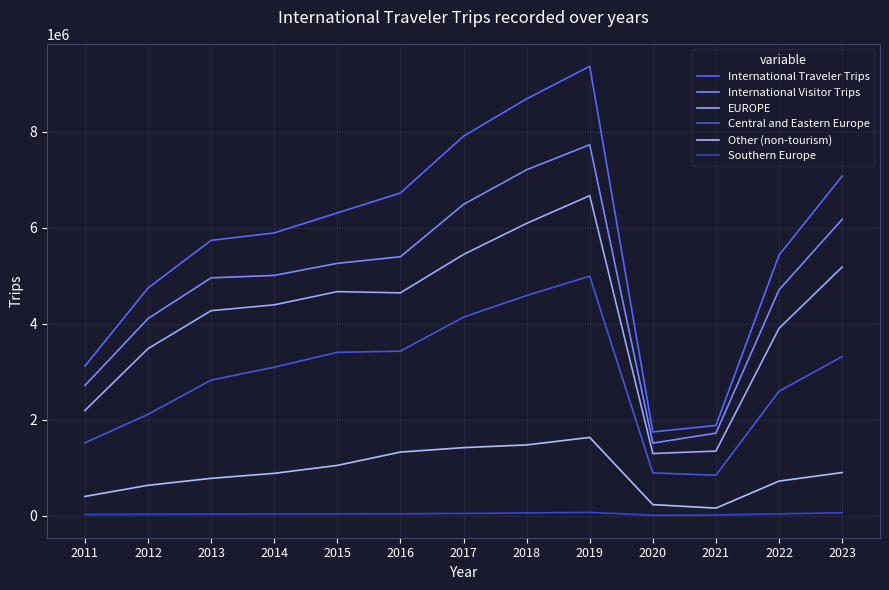

How many interior local valleys does the Central and Eastern Europe series have?

1